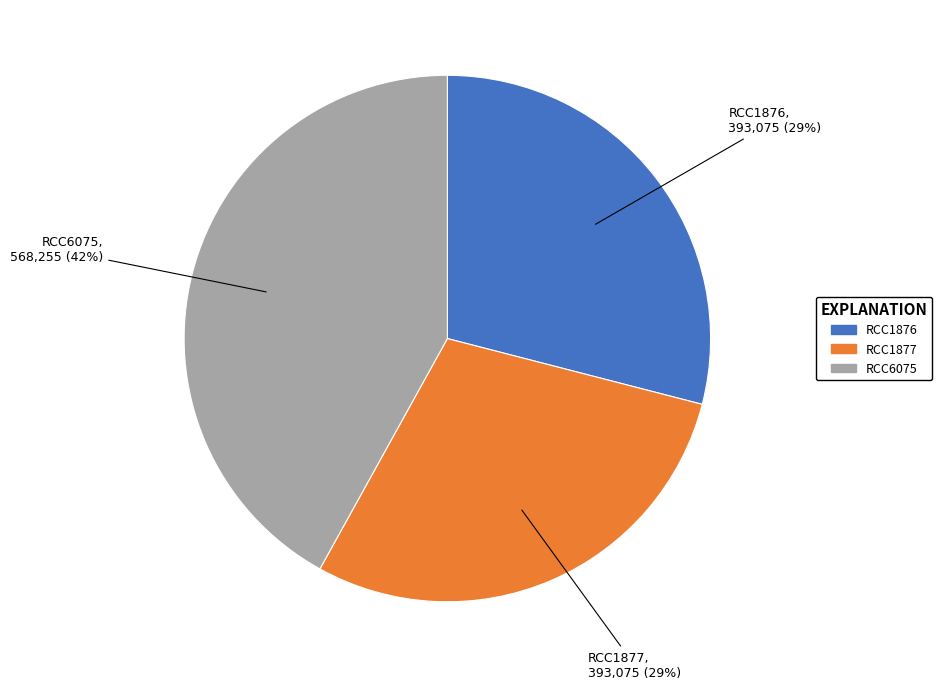

Which category has the biggest portion of the pie?

RCC6075